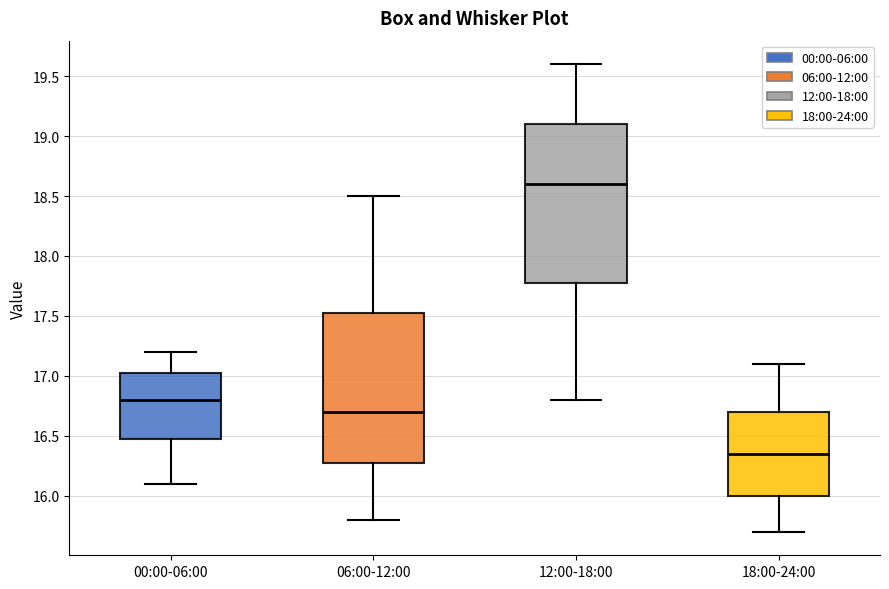

Reading left to right, read every box against the y-axis: the position of its median line, the range the box covers, and the ends of its whiskers. The values are not printed on the chart, so give them approximately, as read against the axis.

00:00-06:00: median 16.80, box 16.50 to 17.05, whiskers 16.10 to 17.20
06:00-12:00: median 16.70, box 16.30 to 17.55, whiskers 15.80 to 18.50
12:00-18:00: median 18.60, box 17.80 to 19.10, whiskers 16.80 to 19.60
18:00-24:00: median 16.35, box 16.00 to 16.70, whiskers 15.70 to 17.10